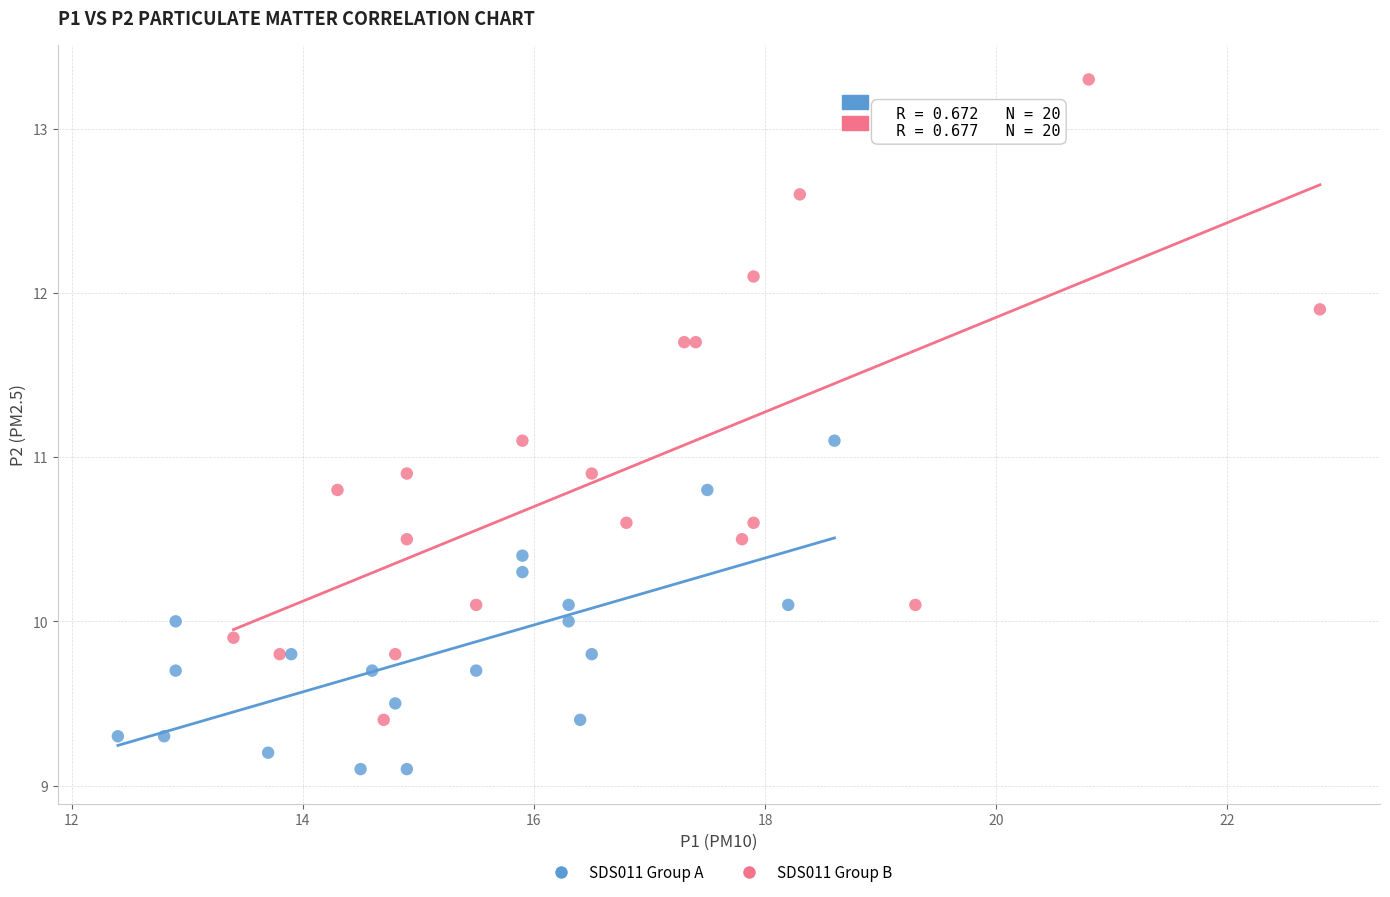

Which series reaches the maximum Y coordinate?

SDS011 Group B